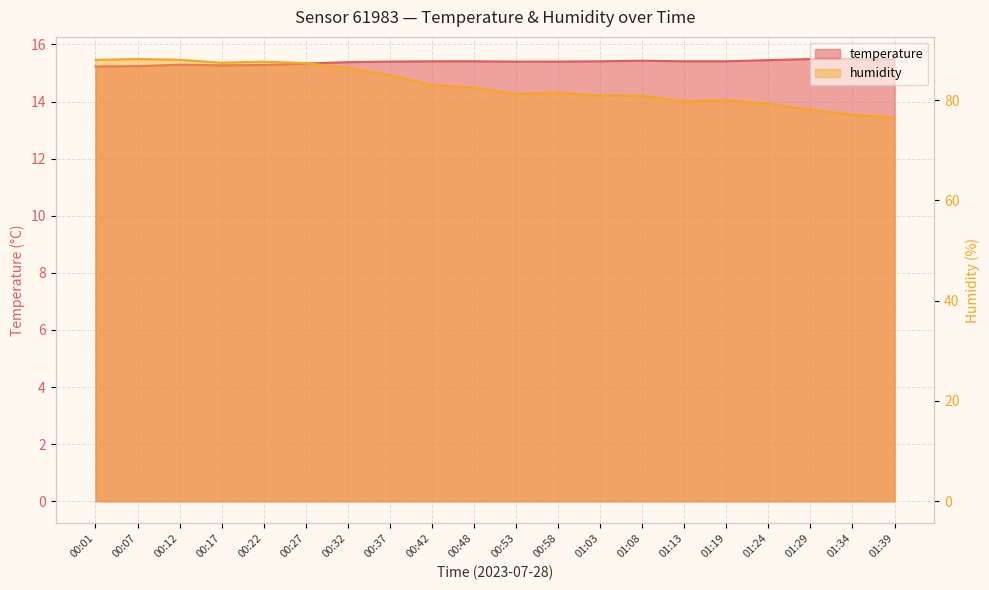

What is the label of the 14th point from the left?

01:08